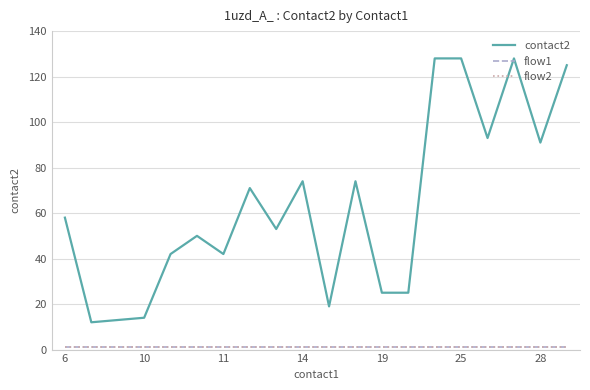

At which category does the chart reach its minimum across all series?

6